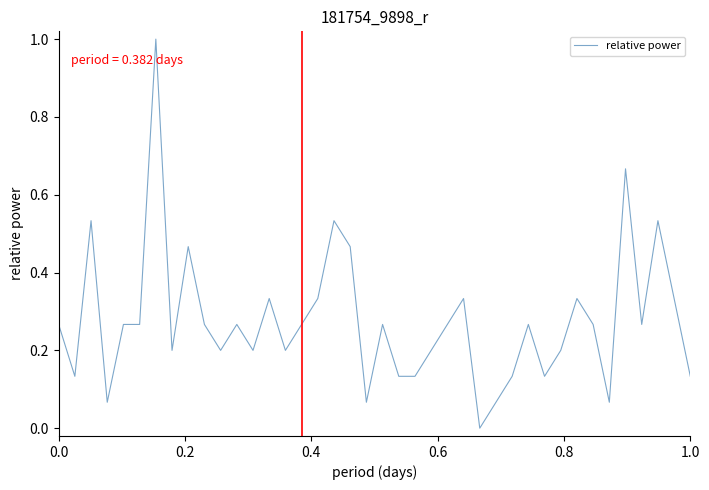

What is the maximum value shown in the chart?

1.0